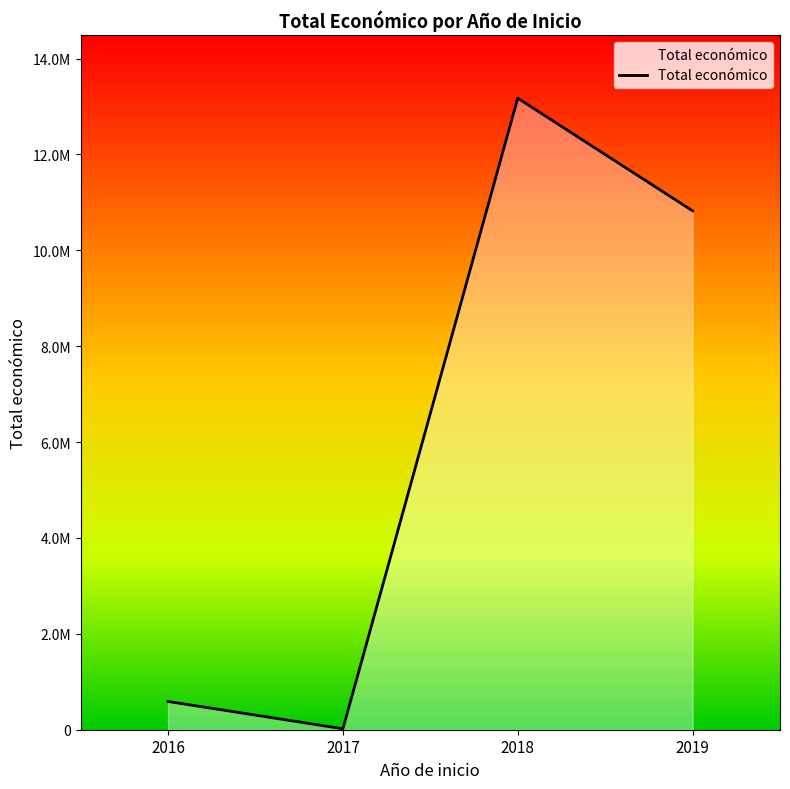

Rank the categories by value from lowest to highest.

2017, 2016, 2019, 2018